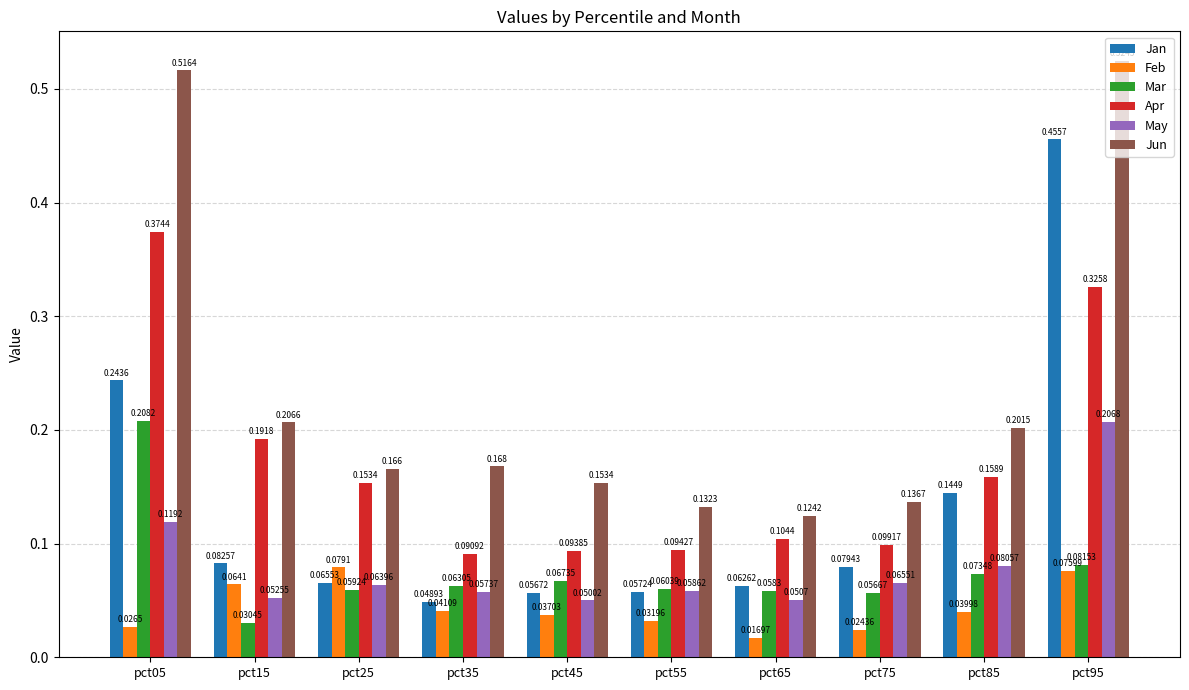

List the labels in order of Apr value, smallest first.

pct35, pct45, pct55, pct75, pct65, pct25, pct85, pct15, pct95, pct05